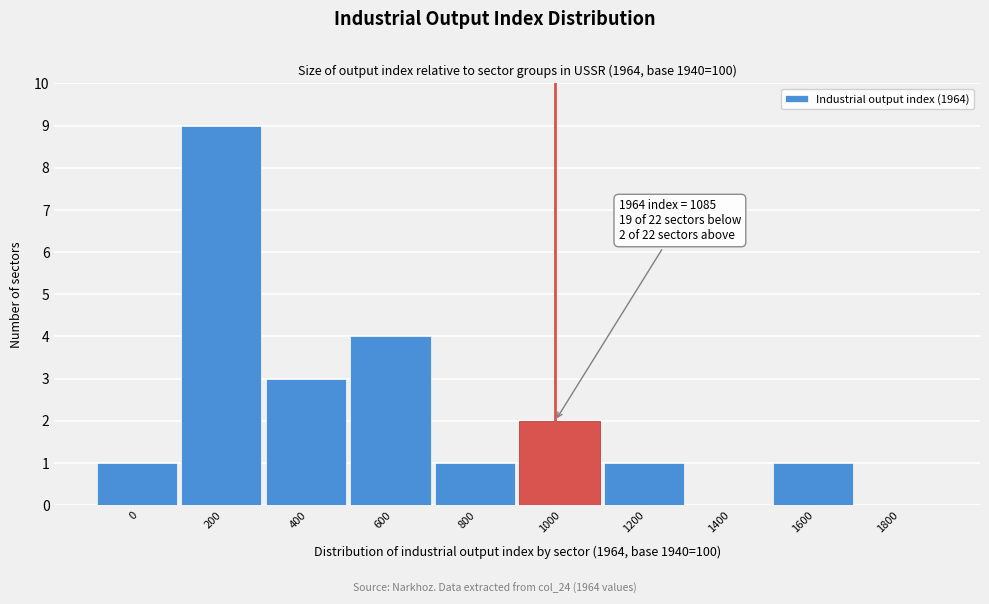

Reading left to right, extract all data points from this chart.

0=1	200=9	400=3	600=4	800=1	1000=2	1200=1	1400=0	1600=1	1800=0